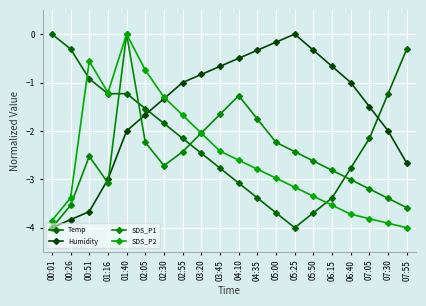

Reading left to right, what are all the values shown in this chart?

Temp: 00:01=0.0	00:26=-0.3	00:51=-0.9	01:16=-1.2	01:40=-1.2	02:05=-1.5	02:30=-1.8	02:55=-2.2	03:20=-2.5	03:45=-2.8	04:10=-3.1	04:35=-3.4	05:00=-3.7	05:25=-4.0	05:50=-3.7	06:15=-3.4	06:40=-2.8	07:05=-2.2	07:30=-1.2	07:55=-0.3
Humidity: 00:01=-4.0	00:26=-3.8	00:51=-3.7	01:16=-3.0	01:40=-2.0	02:05=-1.7	02:30=-1.3	02:55=-1.0	03:20=-0.8	03:45=-0.7	04:10=-0.5	04:35=-0.3	05:00=-0.2	05:25=0.0	05:50=-0.3	06:15=-0.7	06:40=-1.0	07:05=-1.5	07:30=-2.0	07:55=-2.7
SDS_P1: 00:01=-4.0	00:26=-3.5	00:51=-2.5	01:16=-3.1	01:40=0.0	02:05=-2.2	02:30=-2.7	02:55=-2.4	03:20=-2.0	03:45=-1.7	04:10=-1.3	04:35=-1.8	05:00=-2.2	05:25=-2.4	05:50=-2.6	06:15=-2.8	06:40=-3.0	07:05=-3.2	07:30=-3.4	07:55=-3.6
SDS_P2: 00:01=-3.9	00:26=-3.4	00:51=-0.6	01:16=-1.2	01:40=0.0	02:05=-0.7	02:30=-1.3	02:55=-1.7	03:20=-2.0	03:45=-2.4	04:10=-2.6	04:35=-2.8	05:00=-3.0	05:25=-3.2	05:50=-3.3	06:15=-3.5	06:40=-3.7	07:05=-3.8	07:30=-3.9	07:55=-4.0